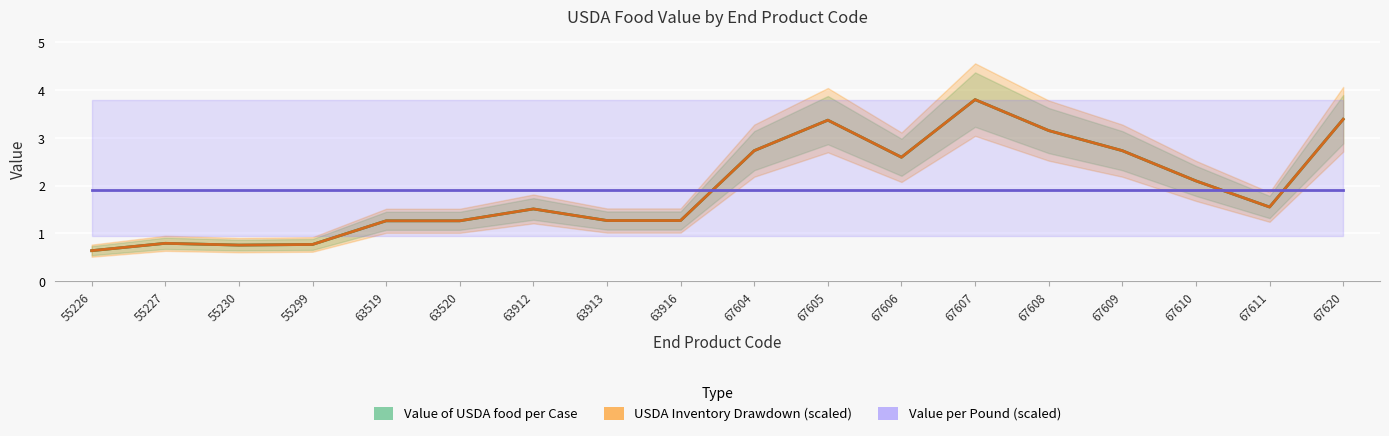

How many times do USDA Inventory Drawdown (scaled) and Value of USDA food per Case cross each other?

5